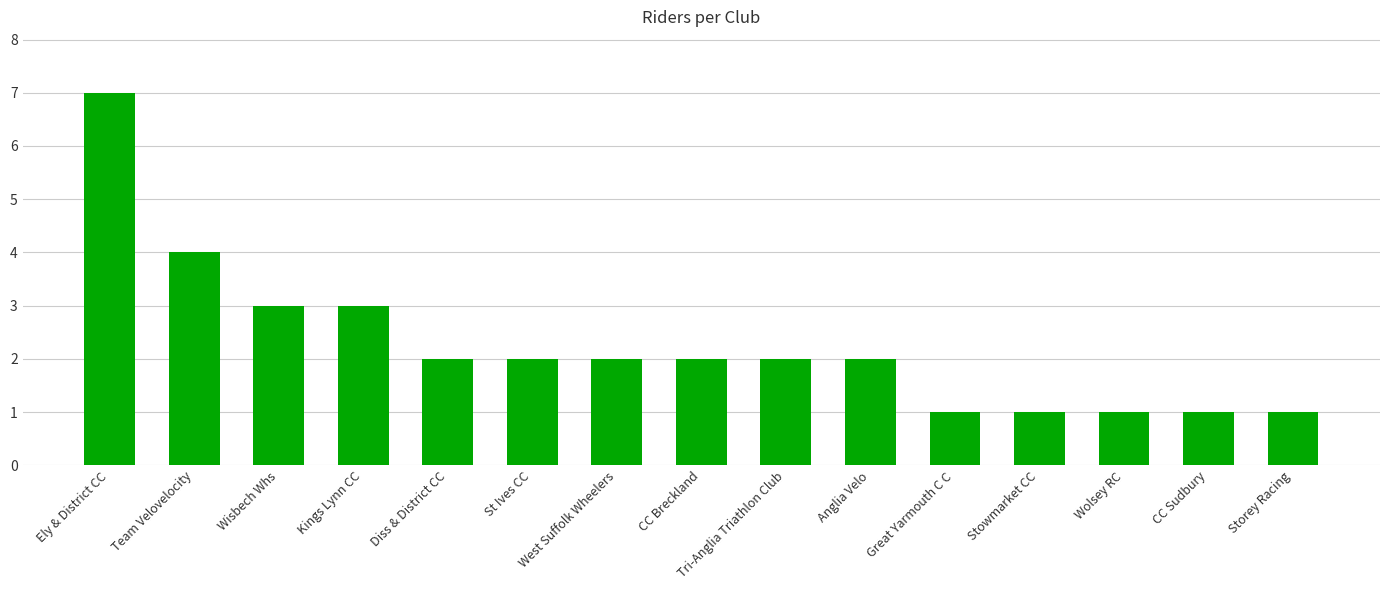

What is the greatest value displayed?

7